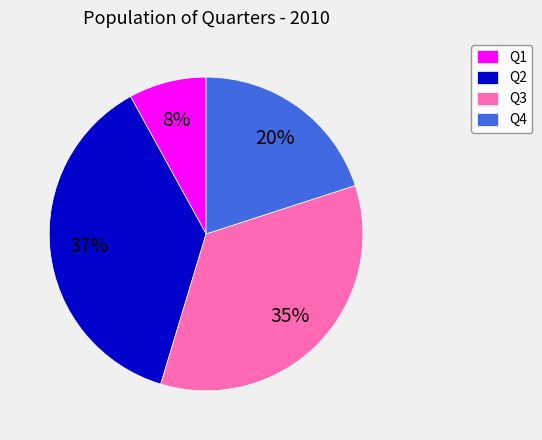

Does Q3 account for over 50% of the chart?

No